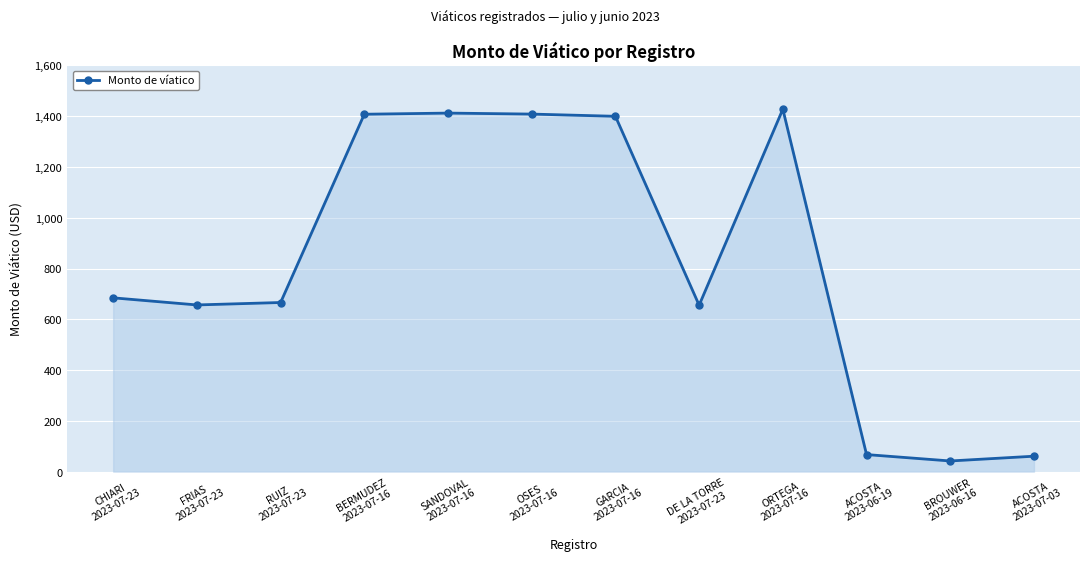

What is the sum of all values?

9888.9